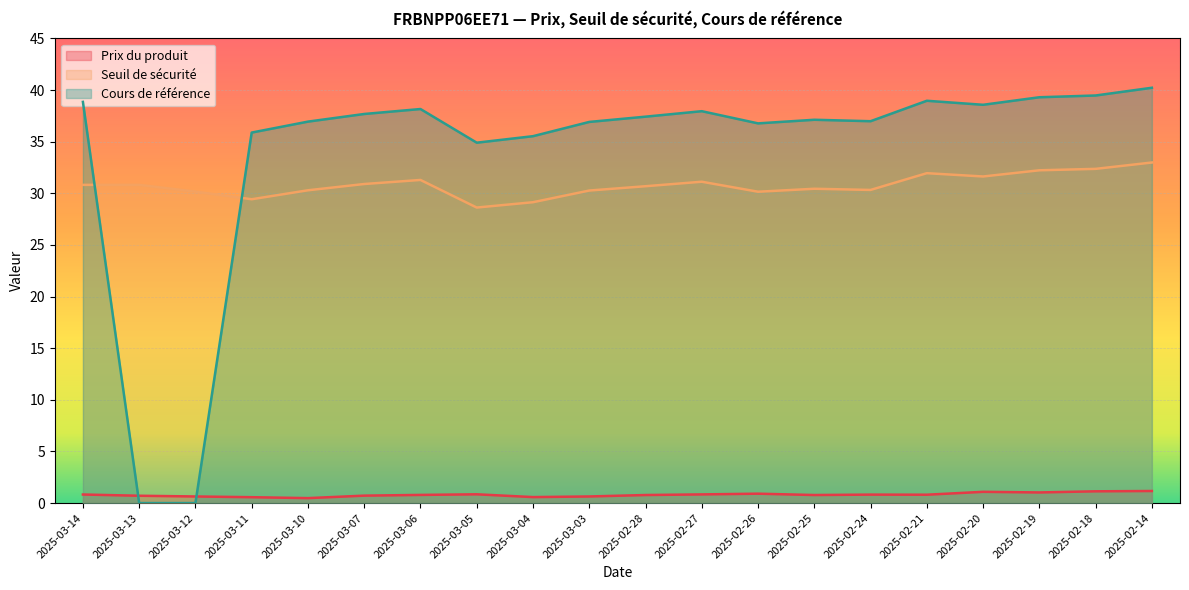

Does the chart display data point markers on the line(s)?

No